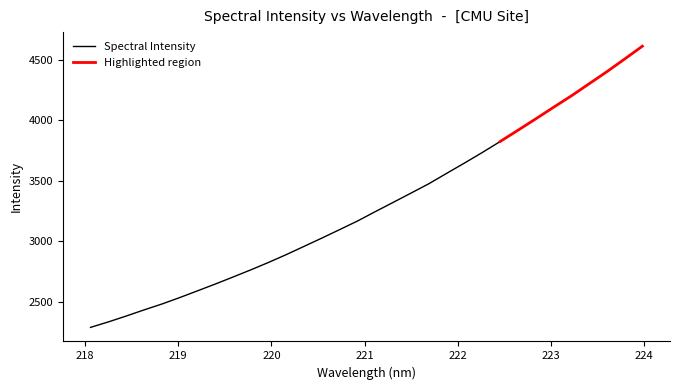

What is the minimum value shown in the chart?

2288.0